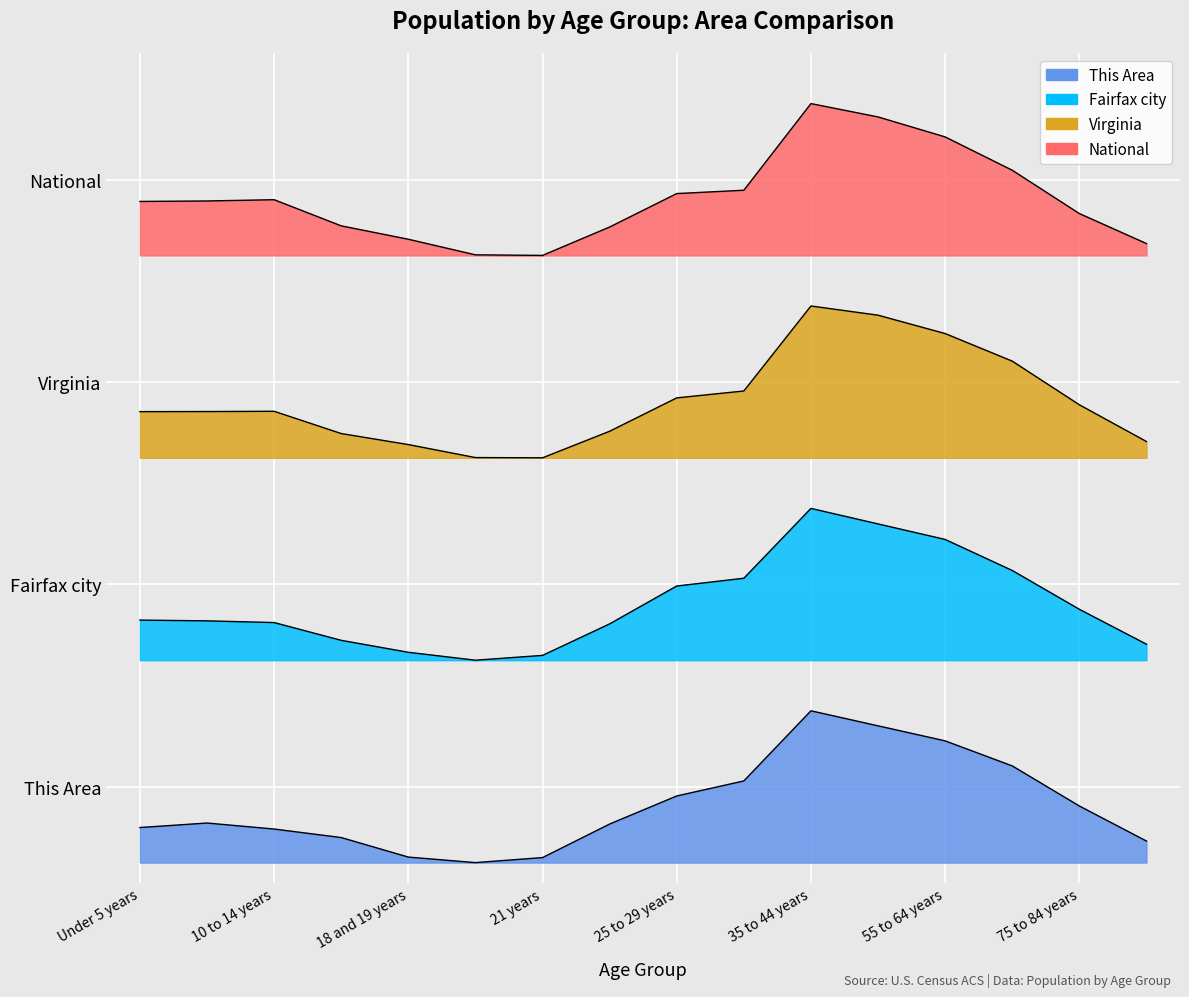

What is the difference between the Fairfax city values at 18 and 19 years and 10 to 14 years?

0.1